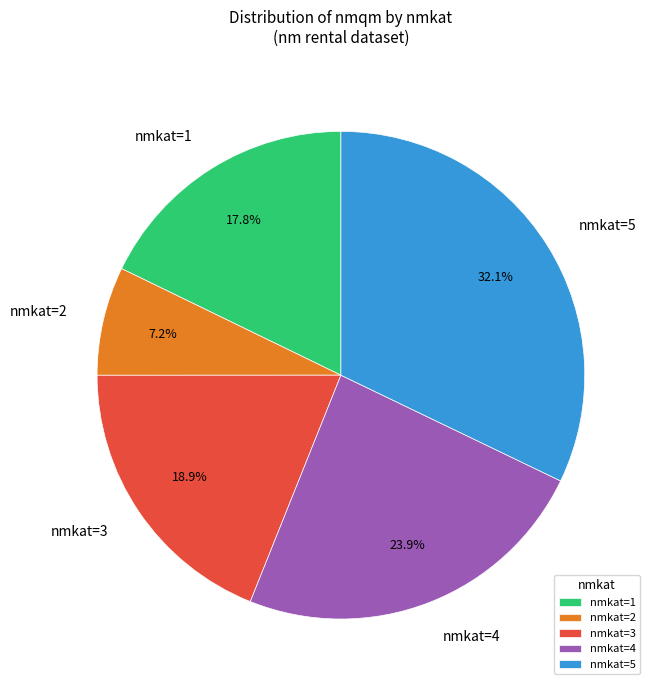

Between nmkat=4 and nmkat=1, which is larger?

nmkat=4